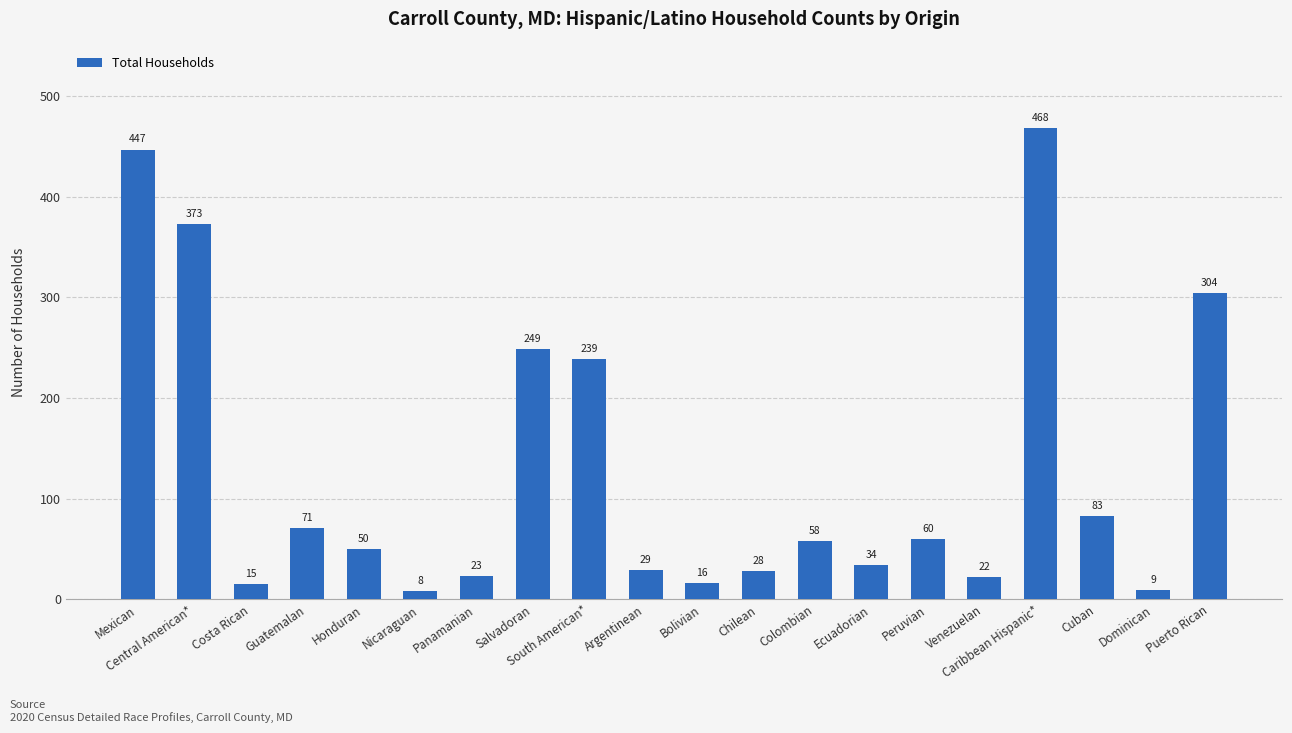

What is the change in value from Ecuadorian to Cuban?

+49